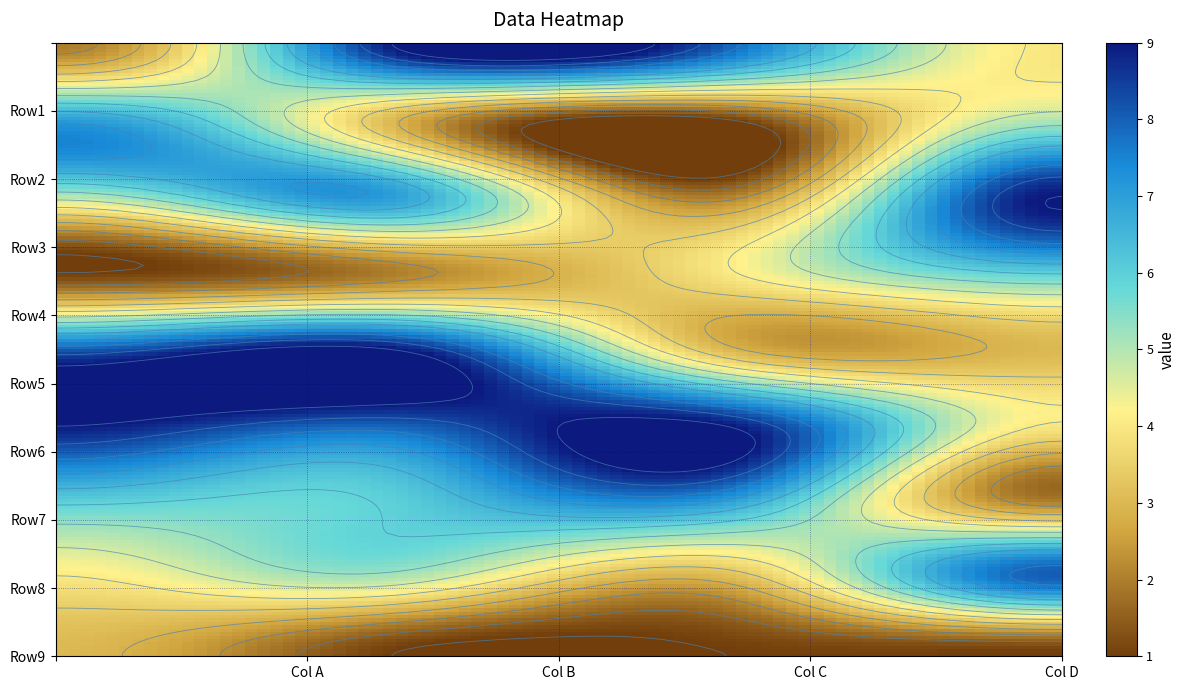

Count the row2 values in the range 3 to 7.

3